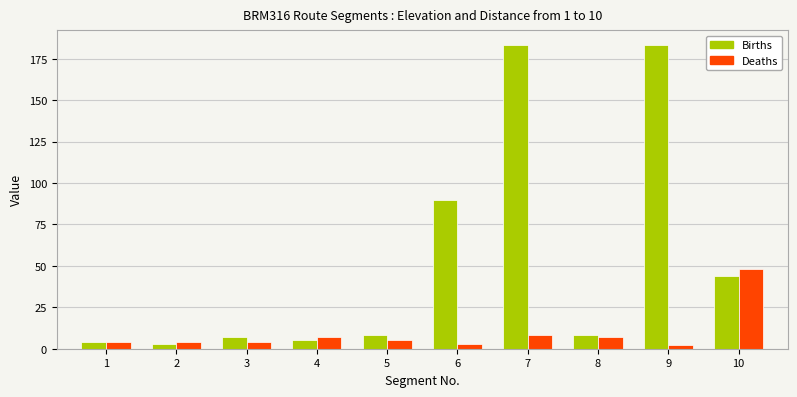

How many data points in Deaths are less than 5?

5